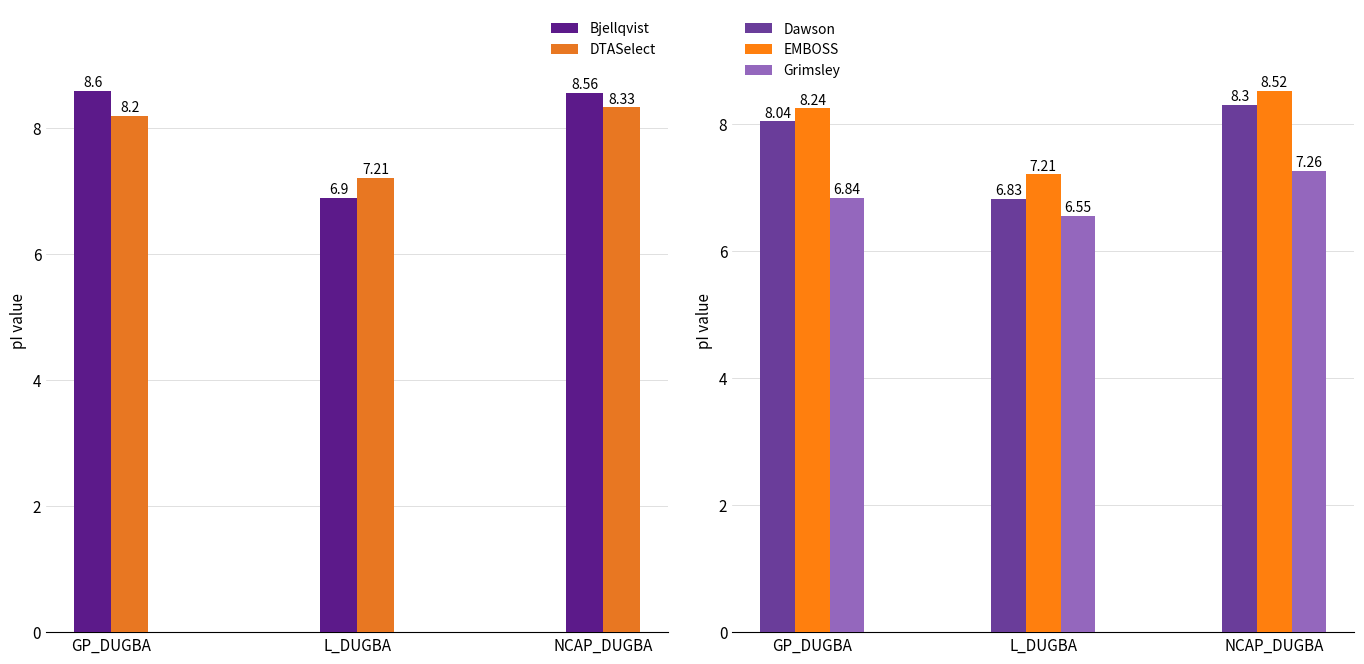

Reading right to left, transcribe all the data shown in this chart.

Bjellqvist: NCAP_DUGBA=8.6	L_DUGBA=6.9	GP_DUGBA=8.6
DTASelect: NCAP_DUGBA=8.3	L_DUGBA=7.2	GP_DUGBA=8.2
Dawson: NCAP_DUGBA=8.3	L_DUGBA=6.8	GP_DUGBA=8.0
EMBOSS: NCAP_DUGBA=8.5	L_DUGBA=7.2	GP_DUGBA=8.2
Grimsley: NCAP_DUGBA=7.3	L_DUGBA=6.5	GP_DUGBA=6.8